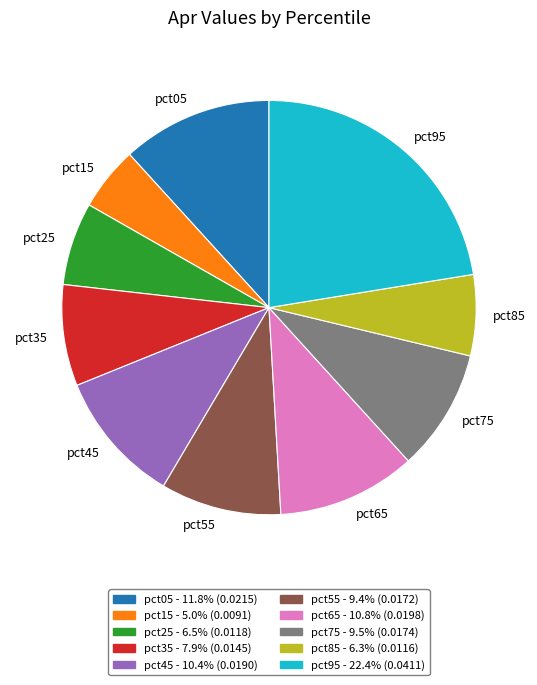

What is the smallest slice in the pie chart?

pct15